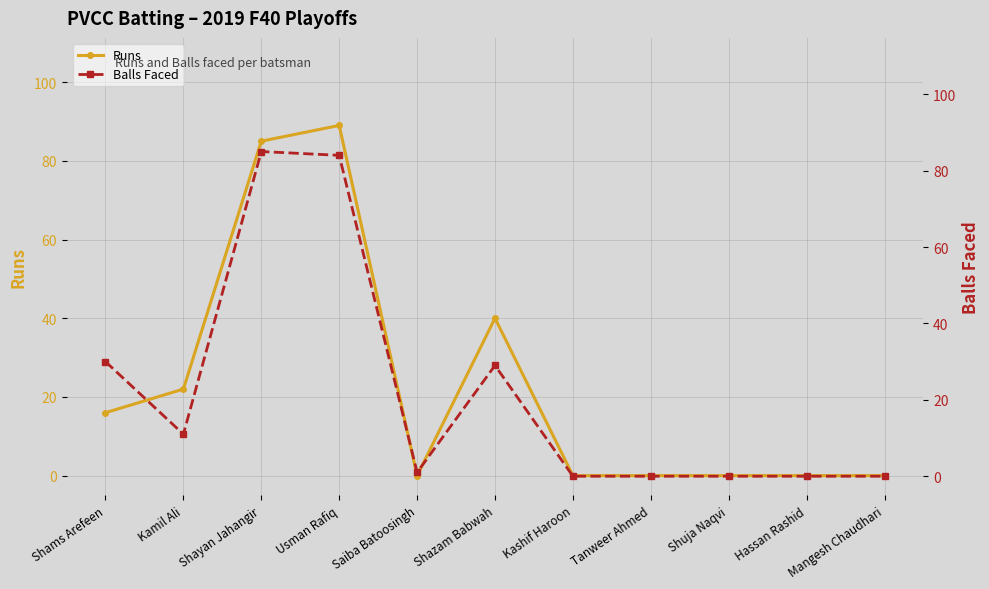

In Runs, how many points are lower than both neighbors (excluding endpoints)?

1